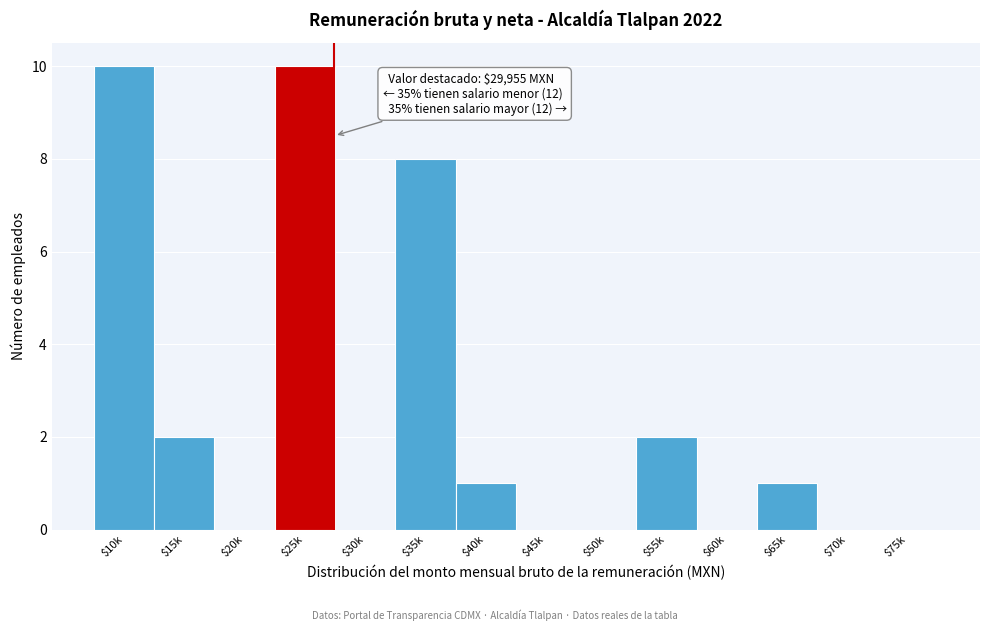

What is the sum of all values?

34